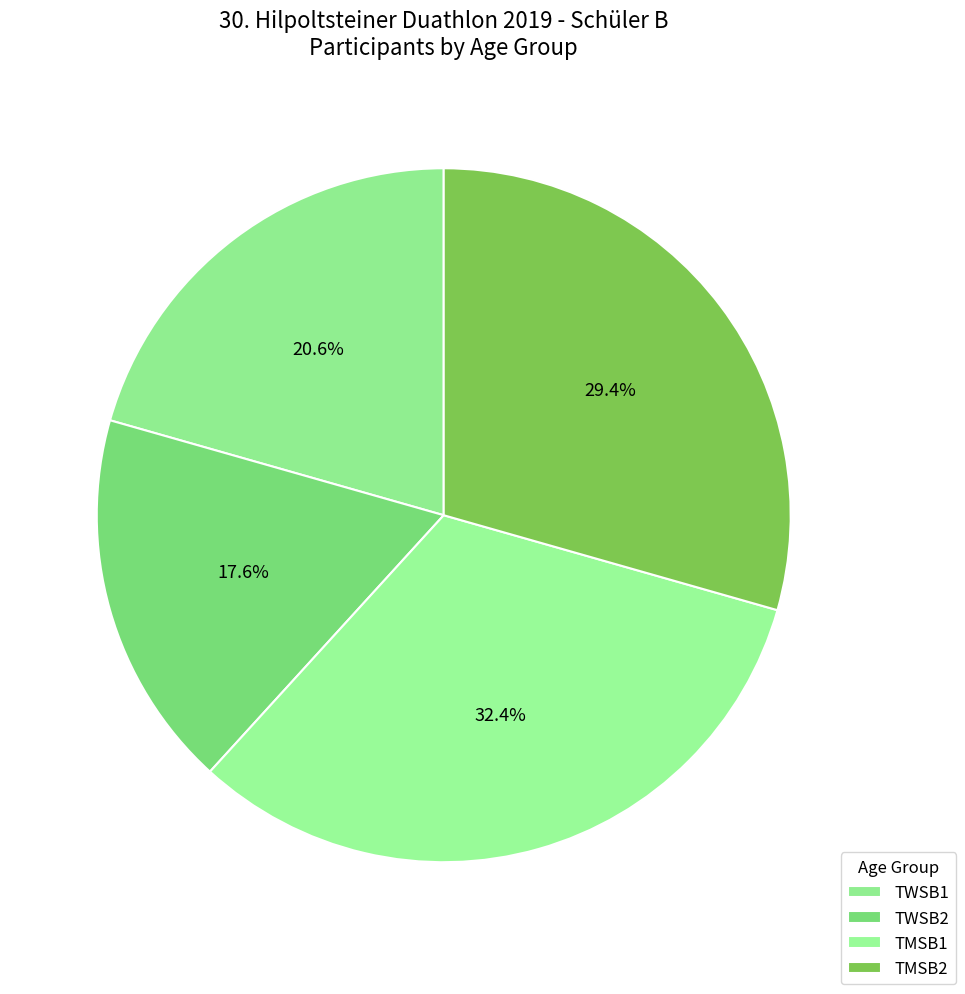

Which category has the smallest portion of the pie?

TWSB2